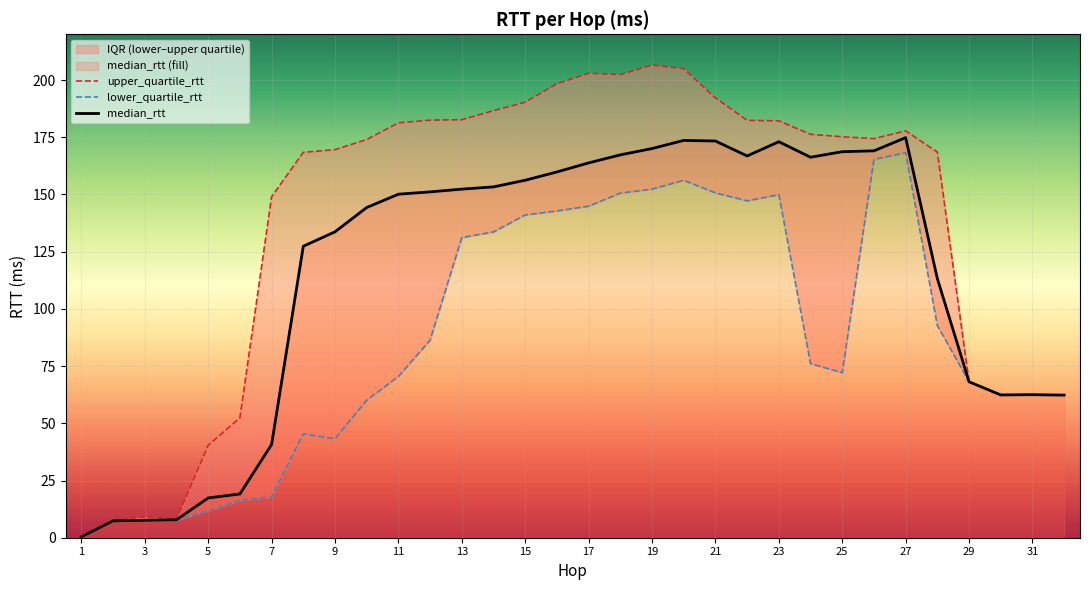

Which series has the largest total across all categories?

upper_quartile_rtt